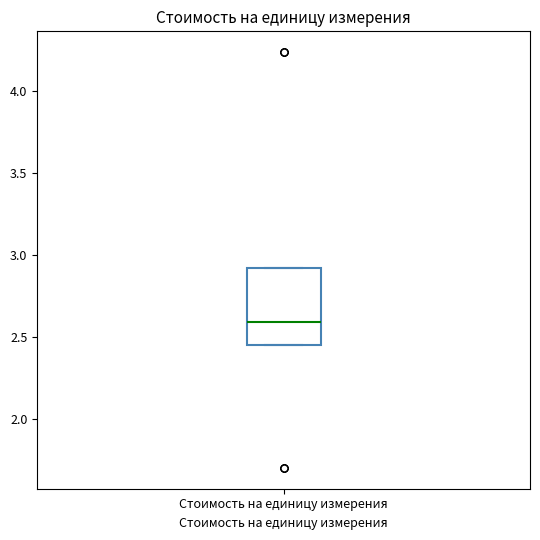

Where does the median line of the box for Стоимость на единицу измерения sit on the y-axis? The values are not printed on the chart, so give them approximately, as read against the axis.

2.60